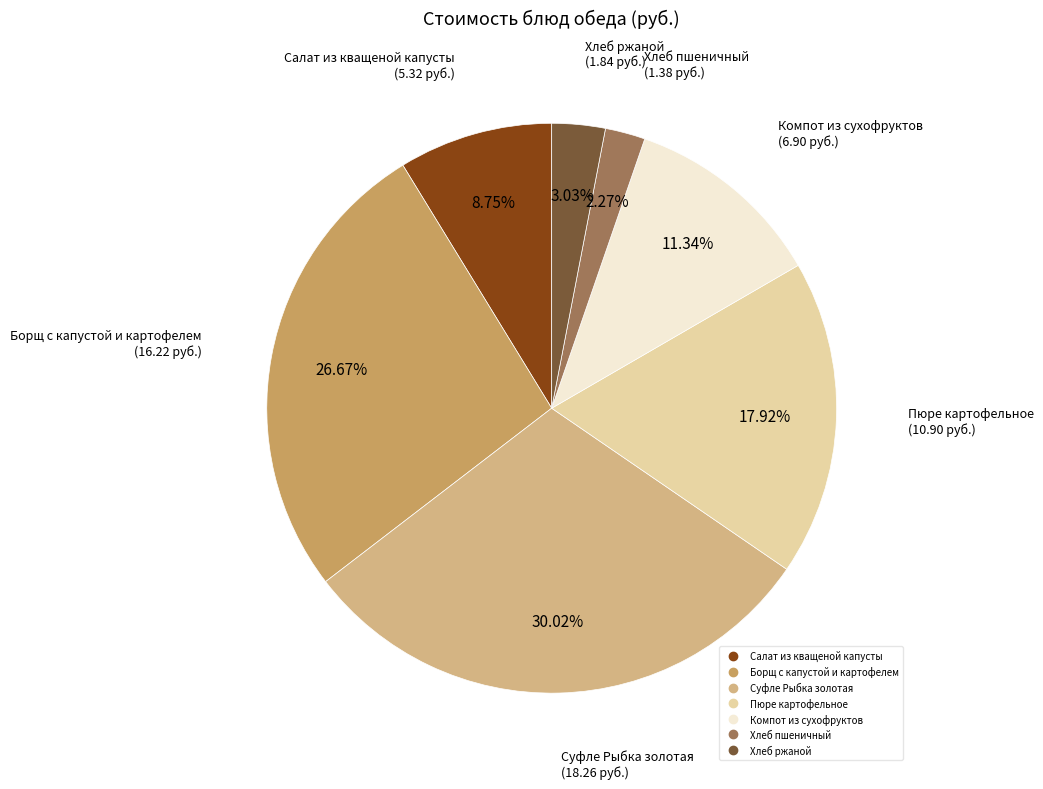

Which category has the biggest portion of the pie?

Суфле Рыбка золотая